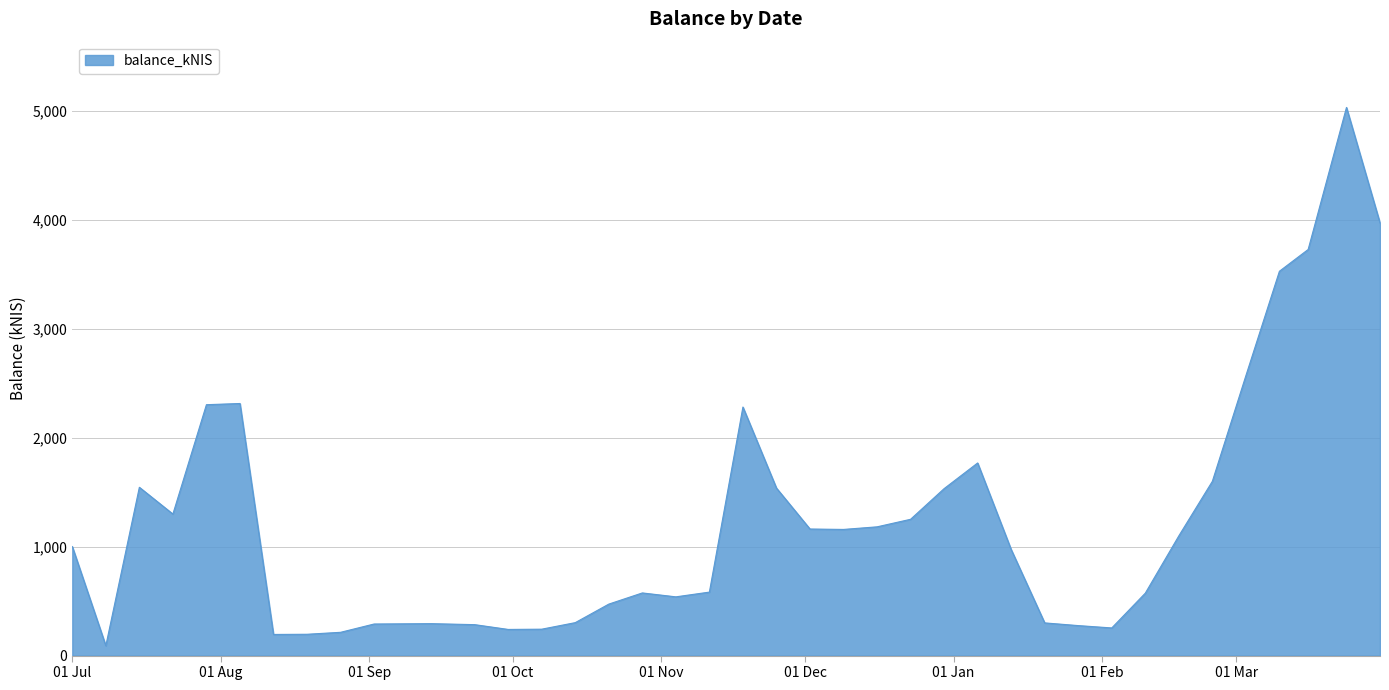

Is this an area chart (filled region under the line)?

Yes